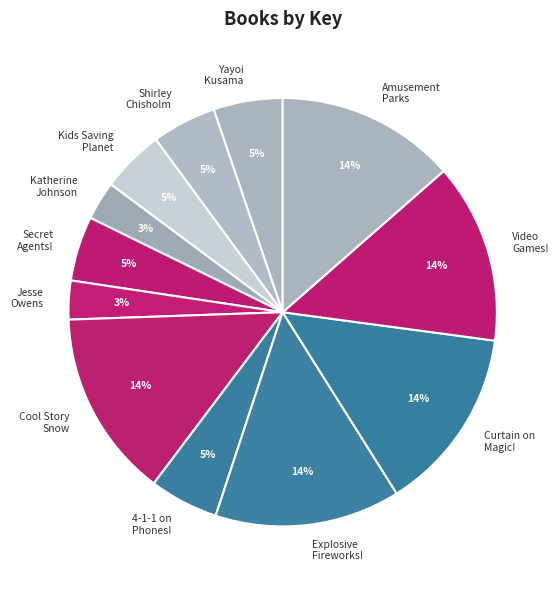

Count the number of slices in the pie.

12